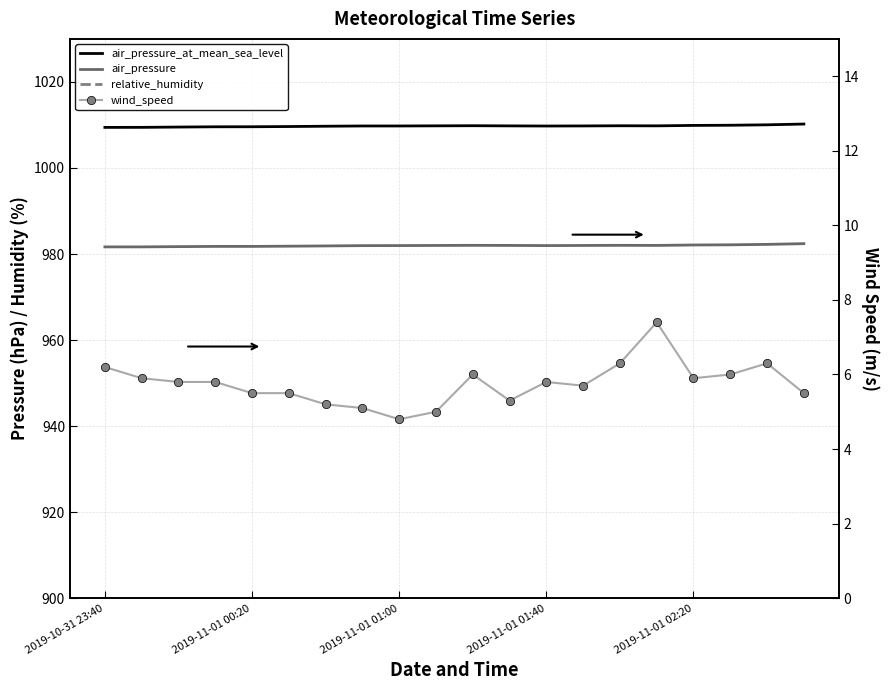

What is the label of the 20th point from the right?

2019-10-31 23:40